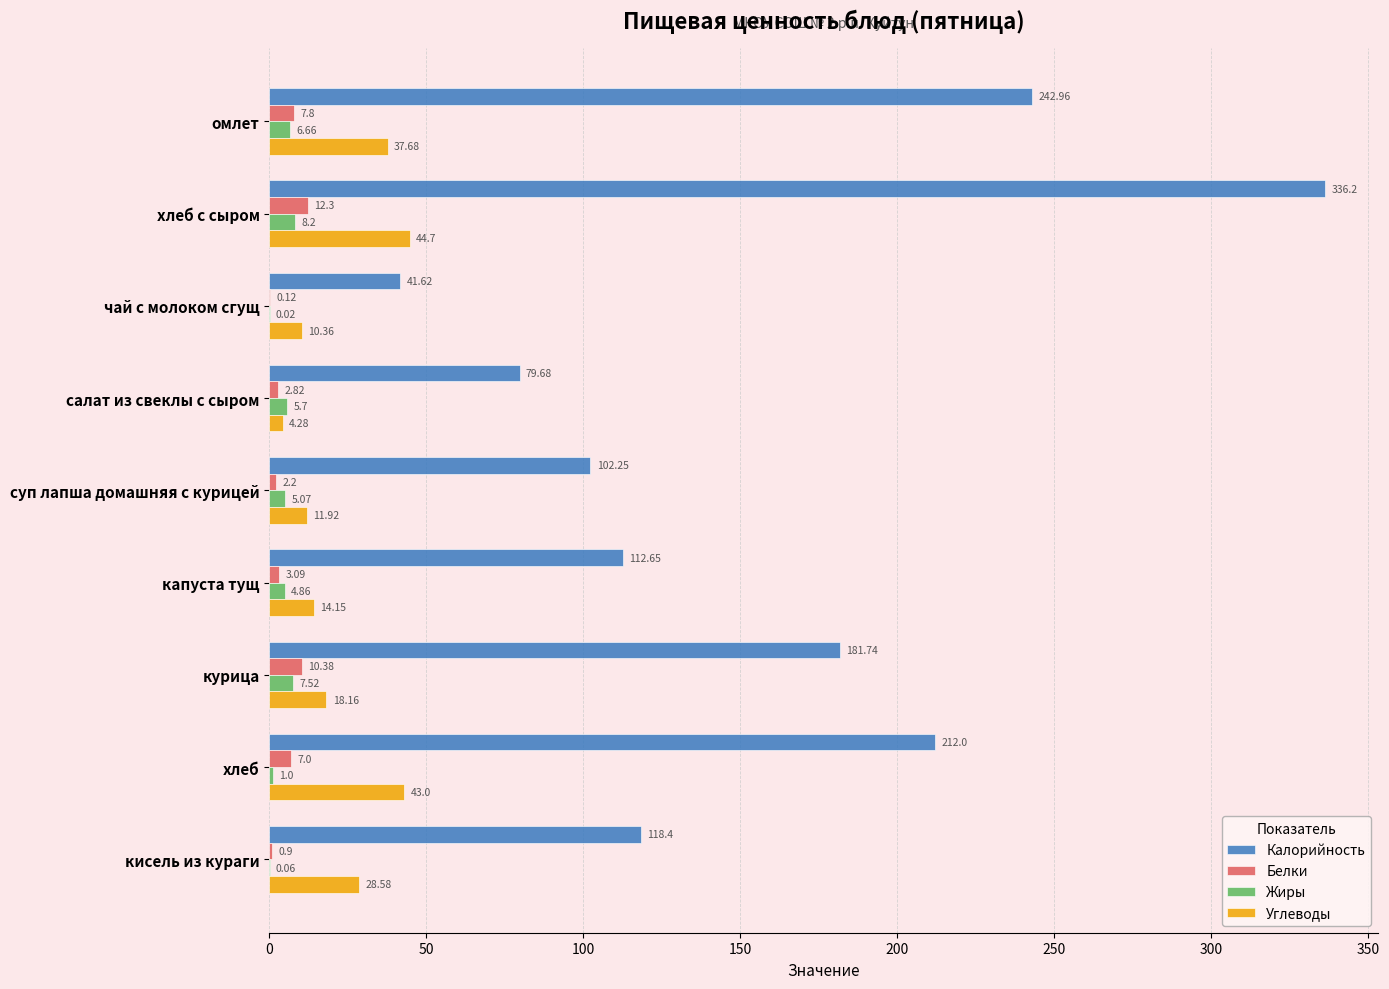

Where is Белки nearest to the value 6?

хлеб